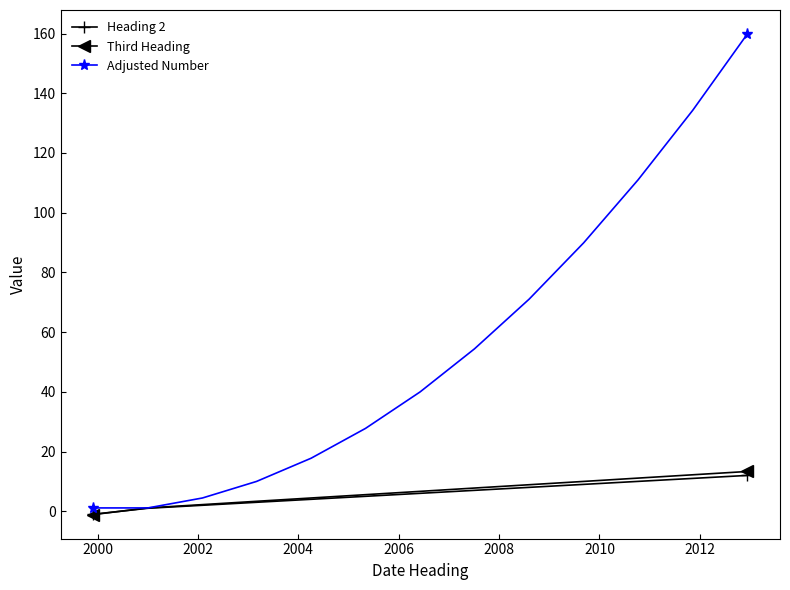

Which series has the largest range (max minus min)?

Adjusted Number